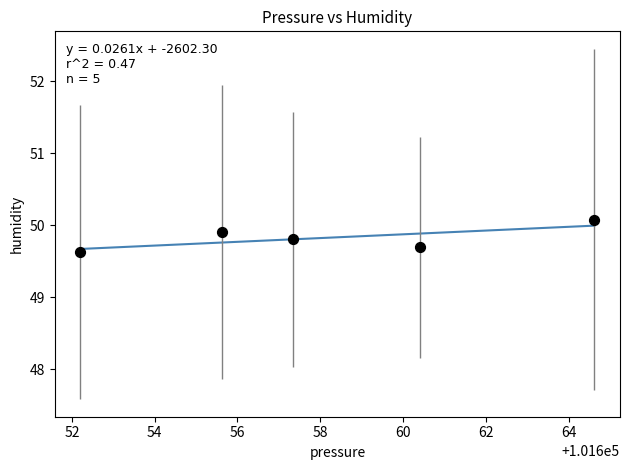

What is the average X value?

101658.0